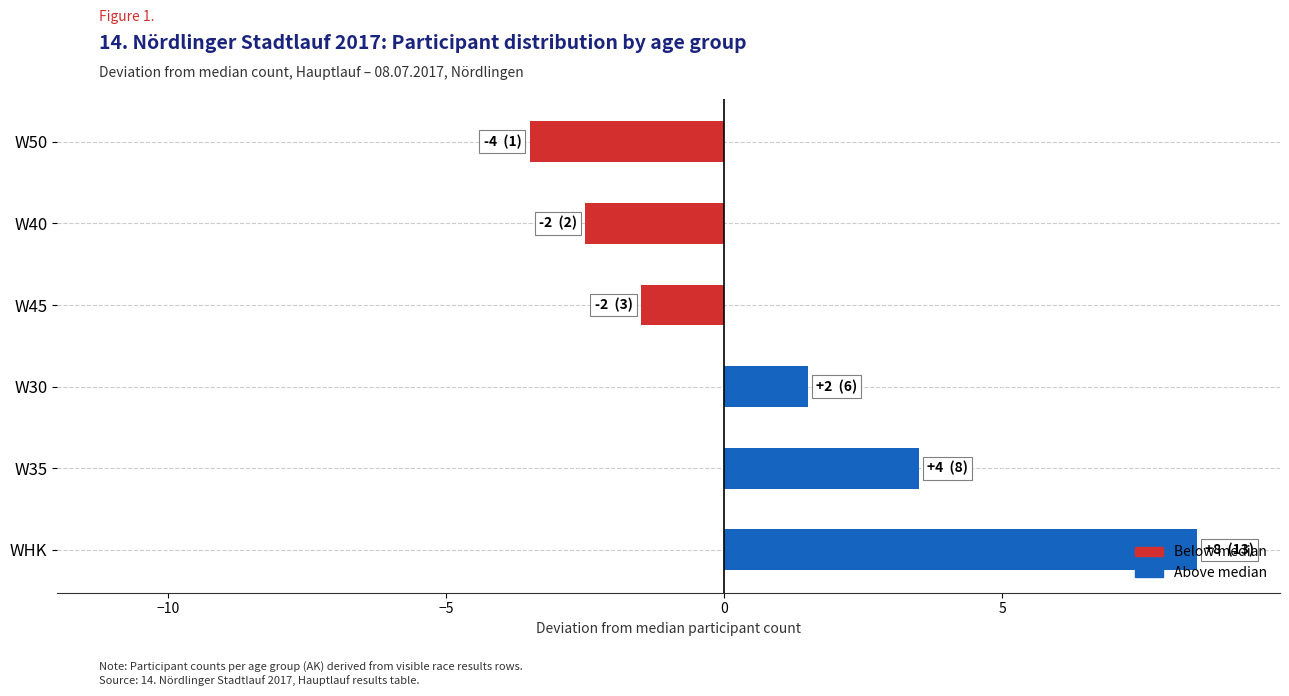

What is the difference between the values at W45 and W35?

5.0